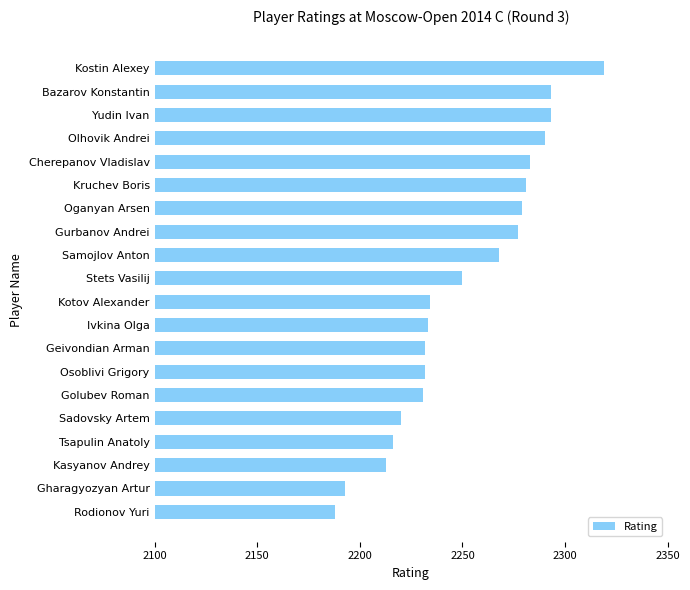

What is the difference between the maximum and minimum values?

131